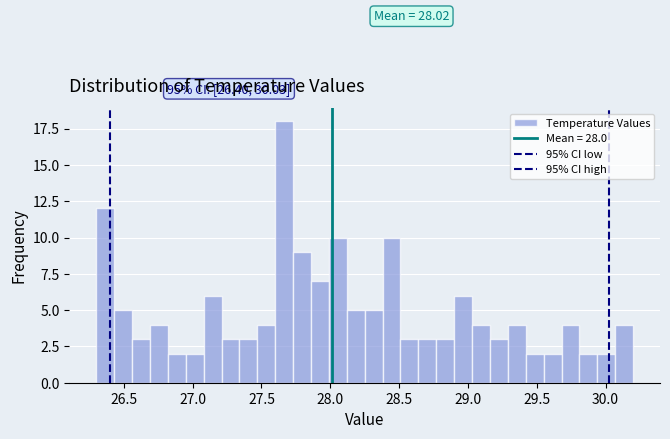

Around what value on the x-axis is the tallest bar? Give the approximate position of its centre, as read against the axis.

27.65